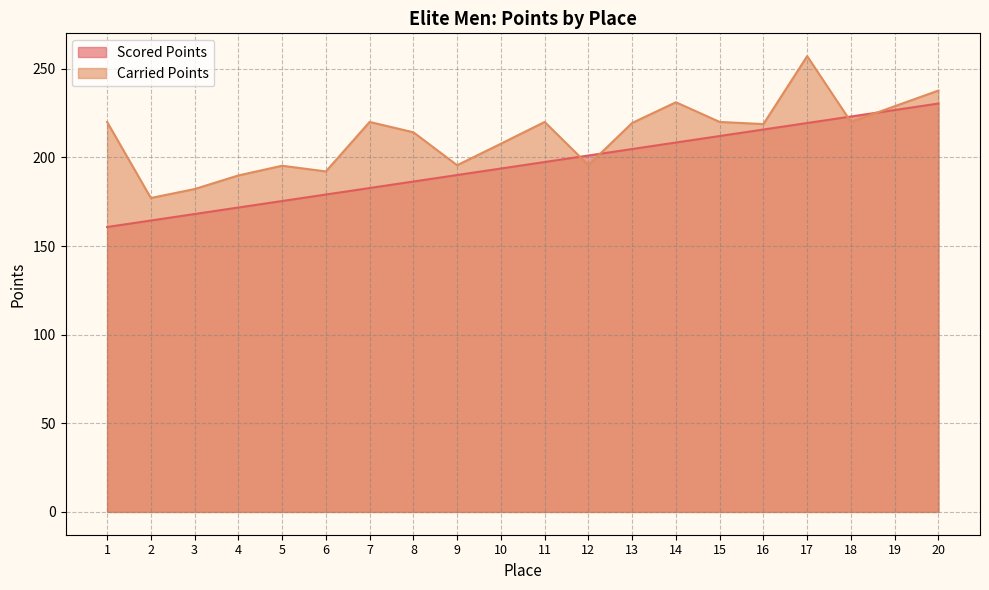

Reading left to right, extract all data points from this chart.

Scored Points: 160.7	164.4	168.1	171.7	175.4	179.1	182.7	186.4	190.1	193.7	197.4	201.1	204.7	208.4	212.1	215.7	219.4	223.1	226.7	230.4
Carried Points: 220.0	177.1	182.1	189.8	195.3	192.1	220.0	214.2	195.6	207.7	220.0	195.7	219.4	231.1	220.0	218.8	257.1	220.0	228.9	237.7